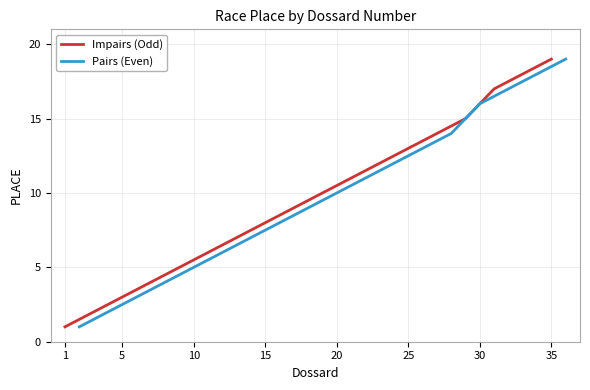

Is this an area chart (filled region under the line)?

No